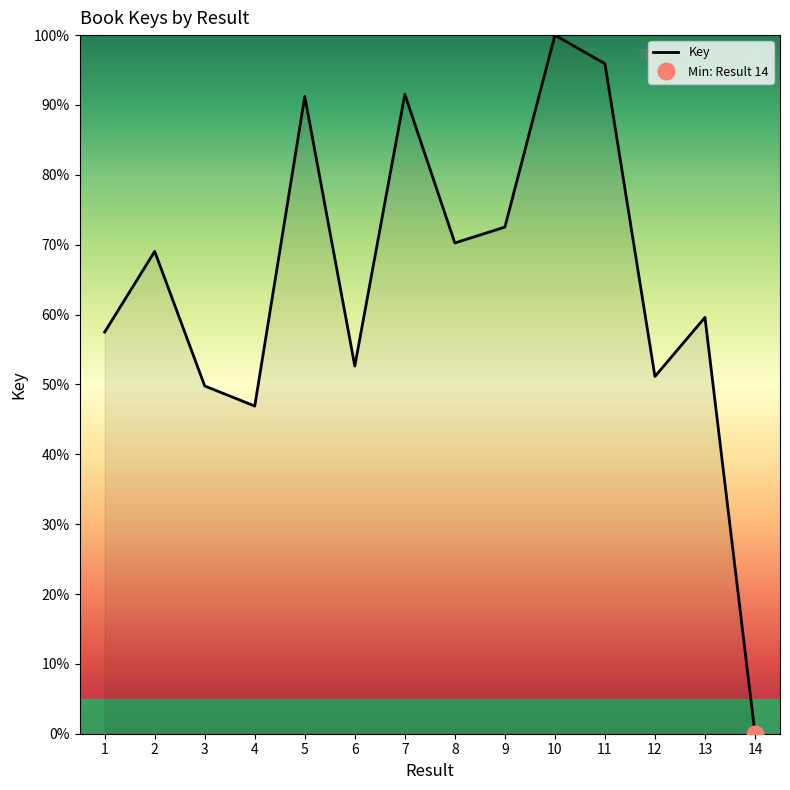

What is the sum of the values at 14 and 3?

49.8